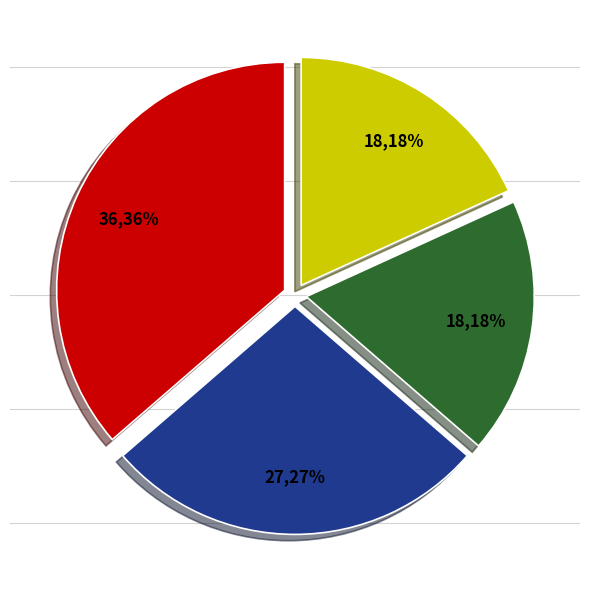

How many segments does this pie chart have?

4